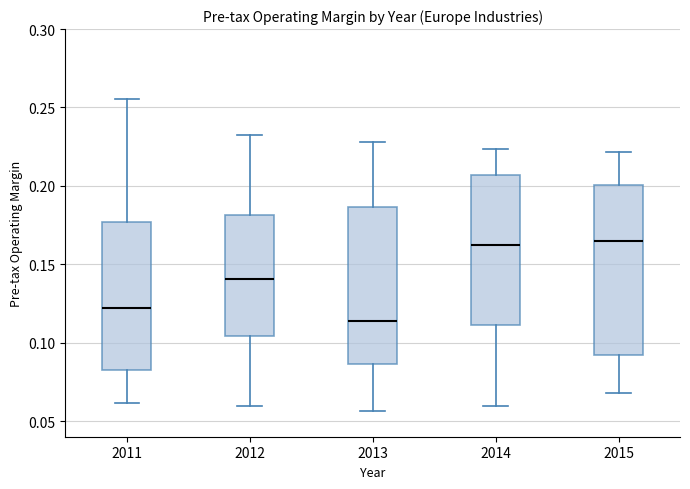

Where does the upper whisker of the box at x = 2015 end on the y-axis? The values are not printed on the chart, so give them approximately, as read against the axis.

0.220